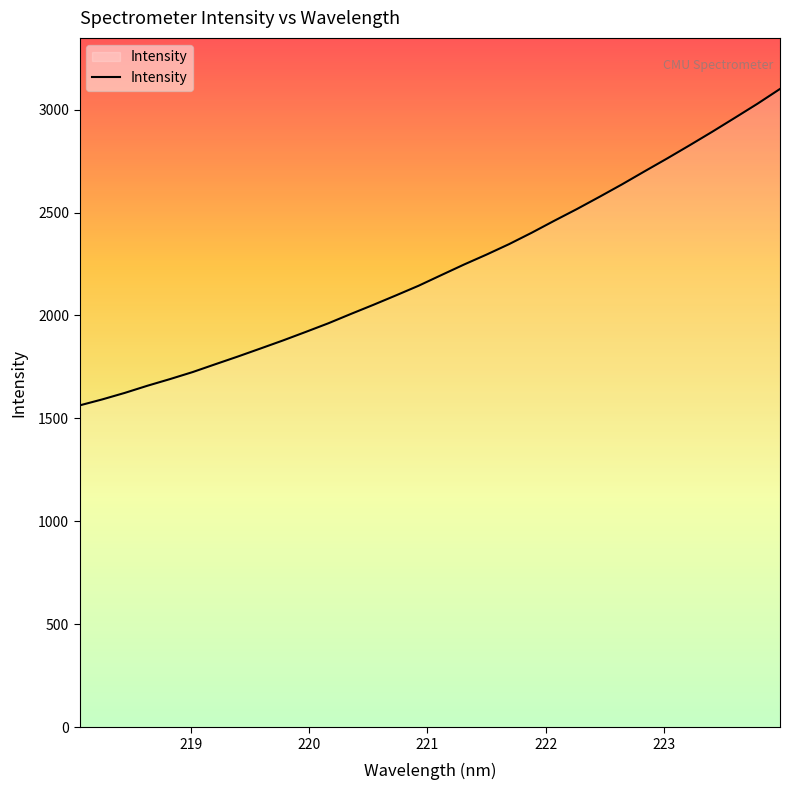

What is the greatest value displayed?

3100.1